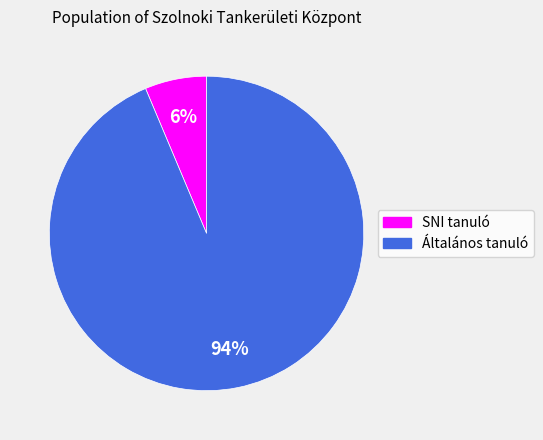

True or false: Általános tanuló accounts for 81% of the total.

False